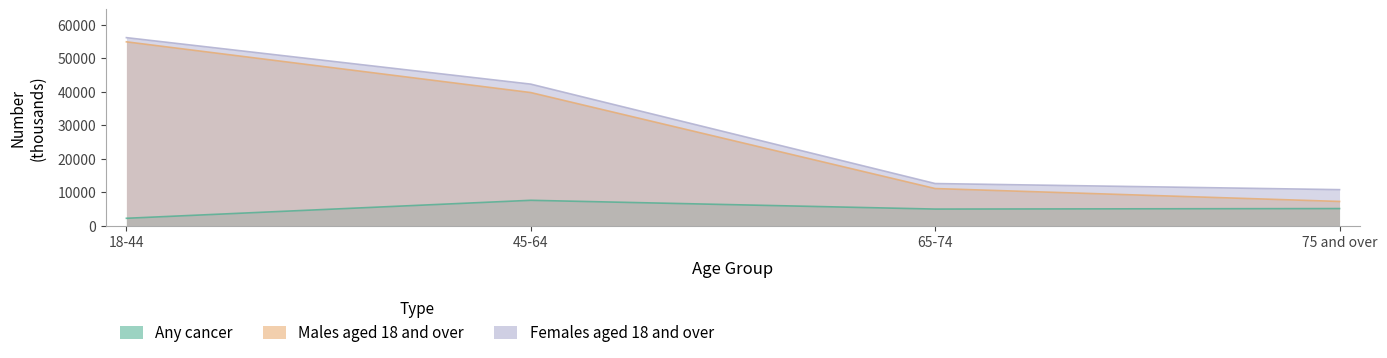

True or false: Any cancer has a value of 1254 at 18-44.

False